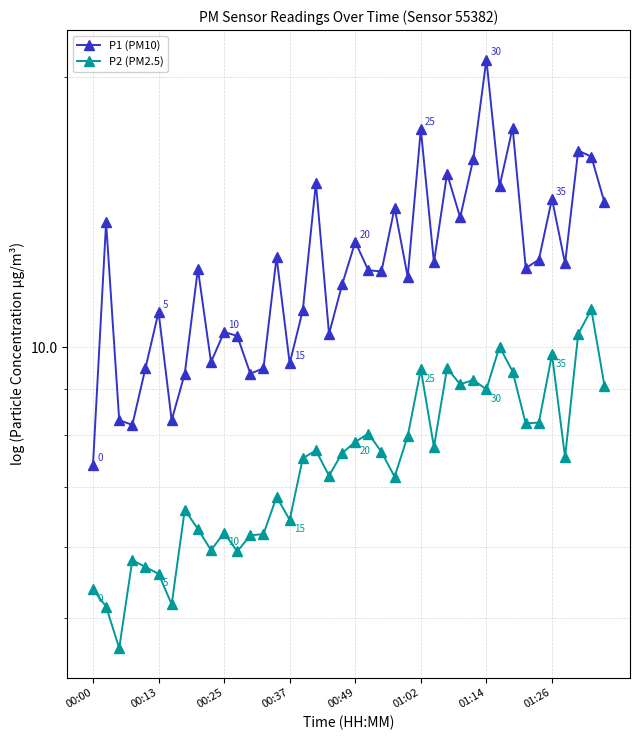

What is the minimum value shown in the chart?

4.6